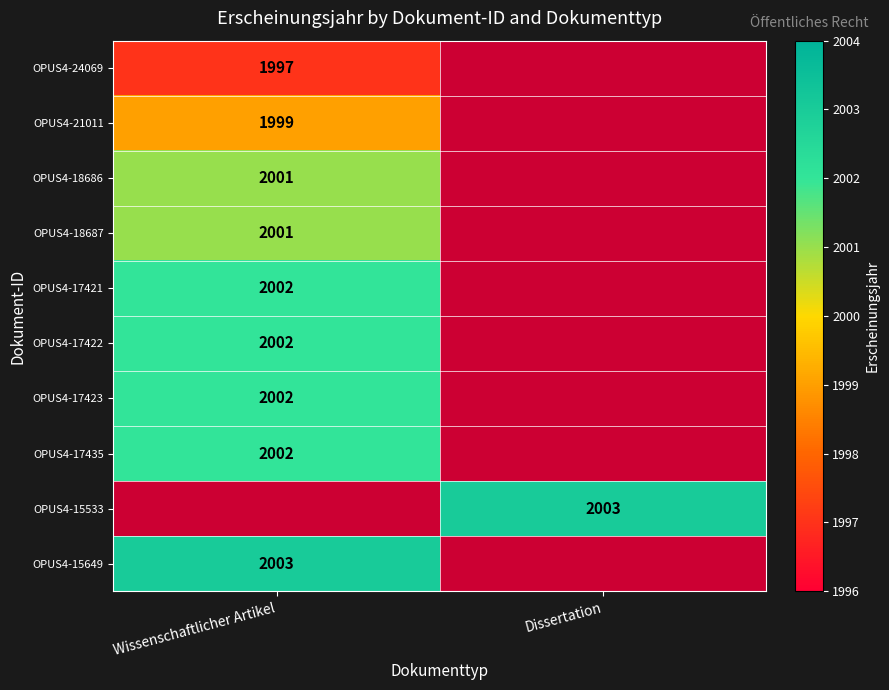

True or false: OPUS4-15533 has a value of 3201 at Dissertation.

False